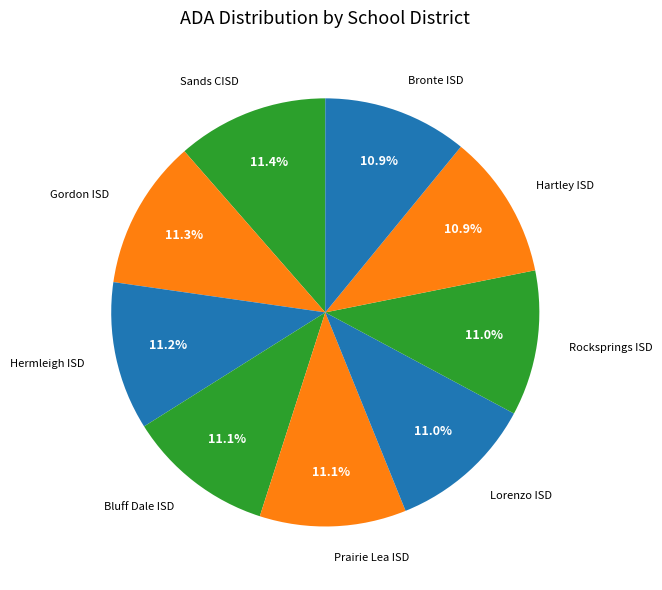

What is the smallest slice in the pie chart?

Bronte ISD